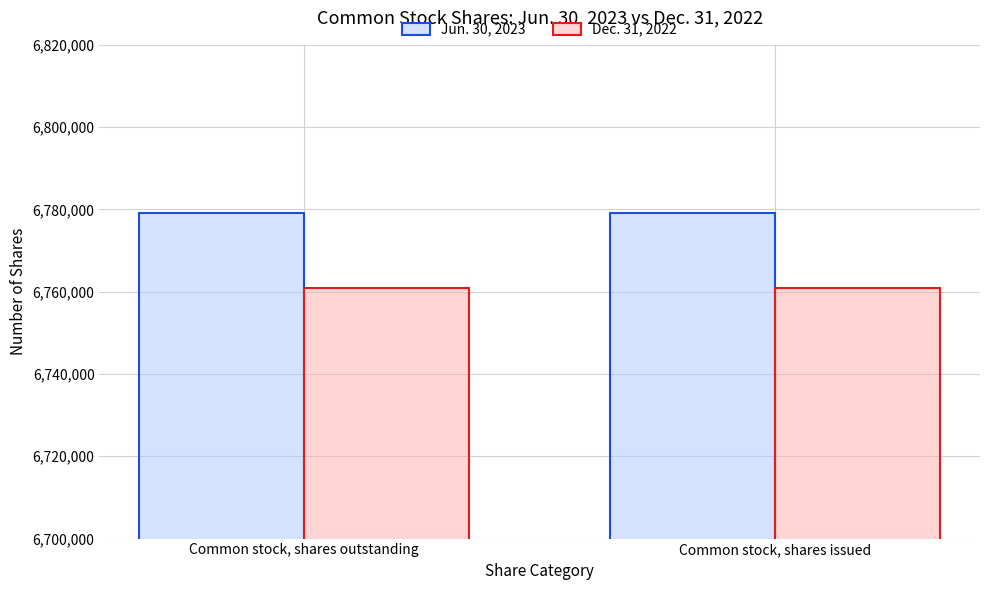

What is the minimum value shown in the chart?

6760938